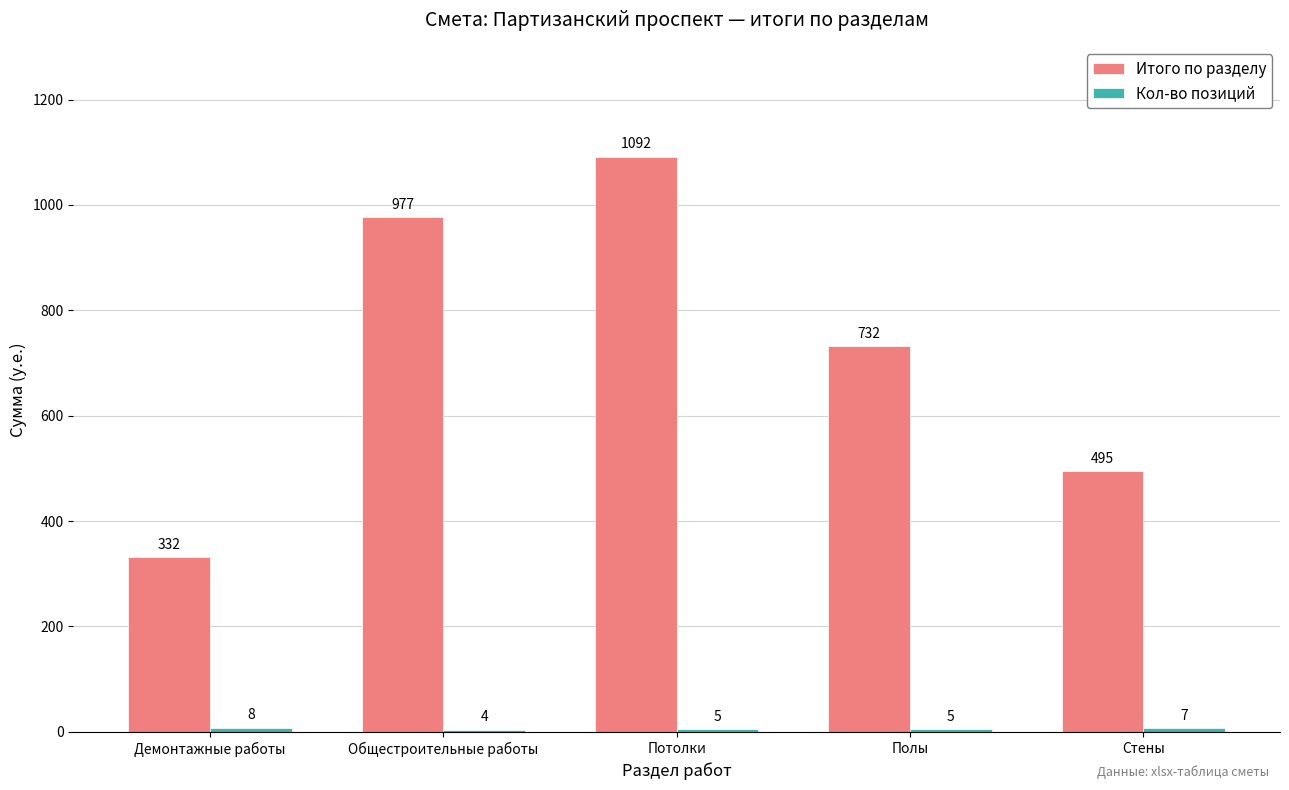

How many values in the Итого по разделу series exceed 731?

3